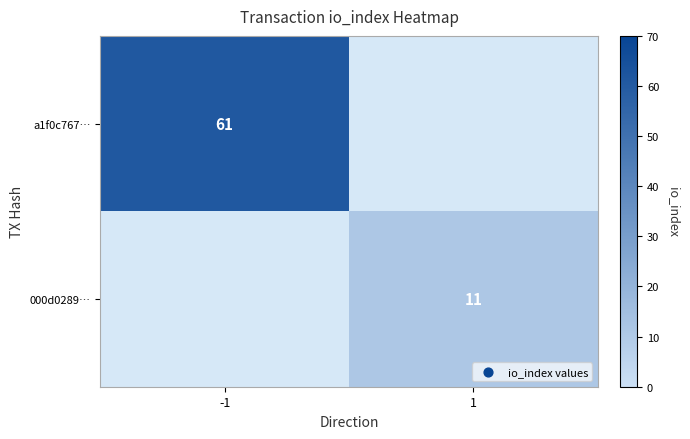

Is the value of a1f0c767… at -1 greater than the value of 000d0289… at 1?

Yes